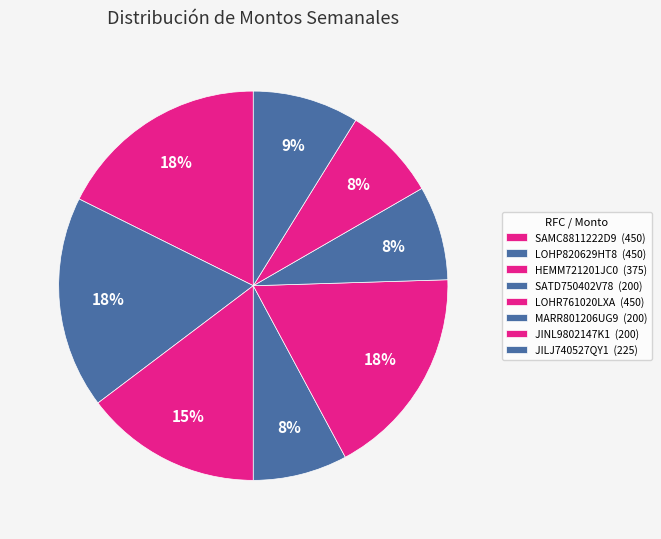

Which has a higher value, SATD750402V78 or LOHP820629HT8?

LOHP820629HT8